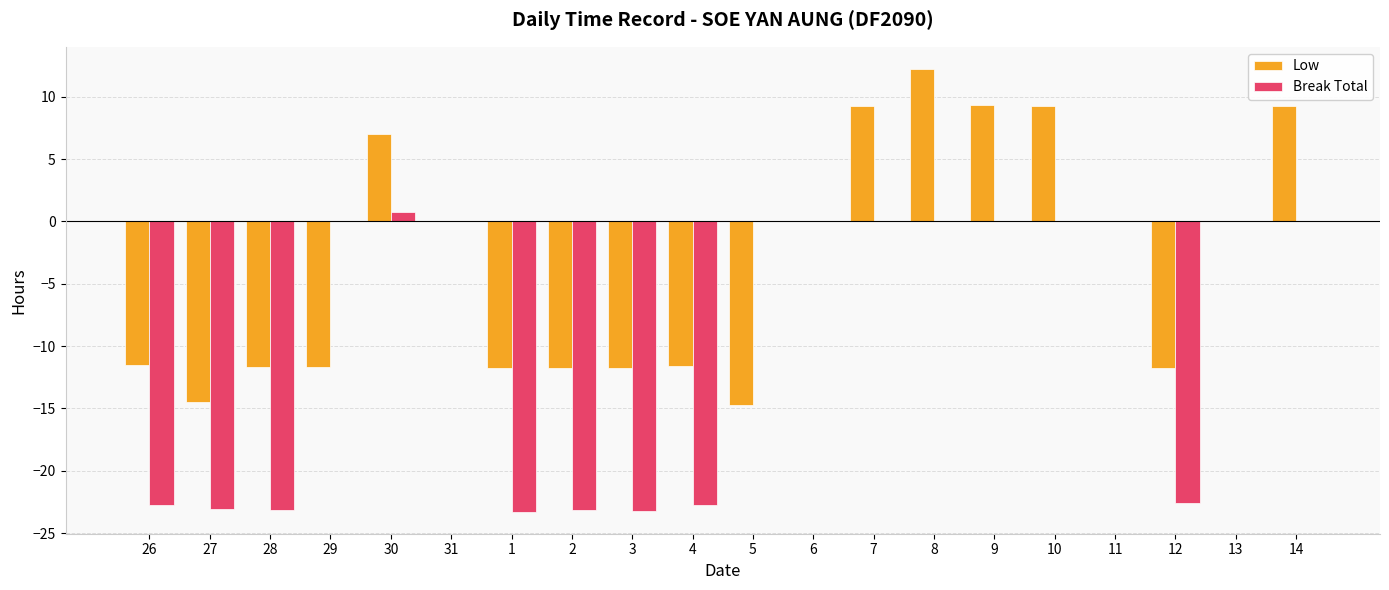

What is the sum of the Break Total values at 27 and 2?

-46.2